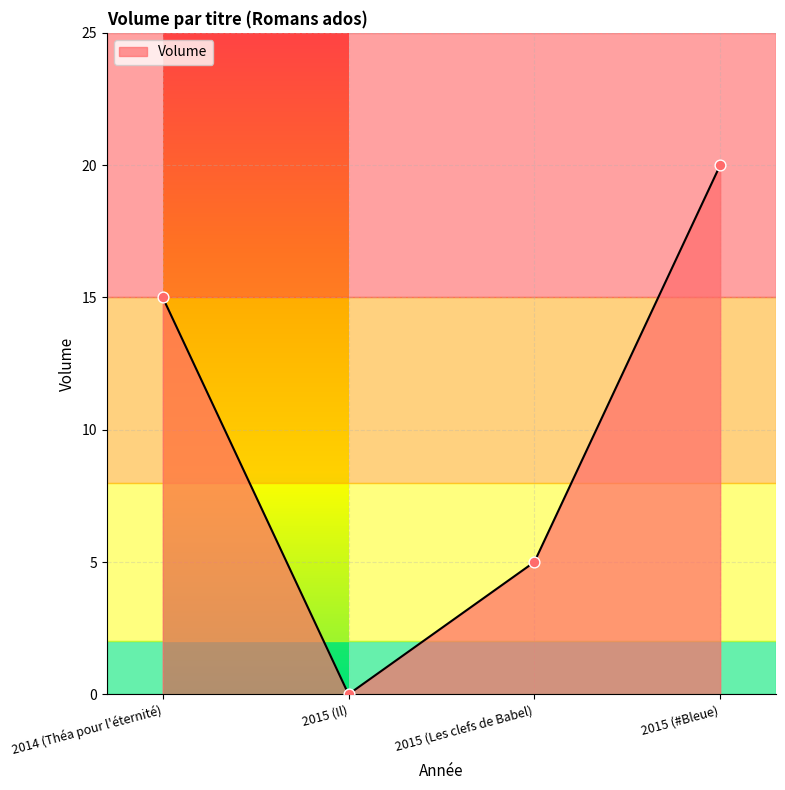

What is the change in value from 2015 (Les clefs de Babel) to 2015 (#Bleue)?

+15